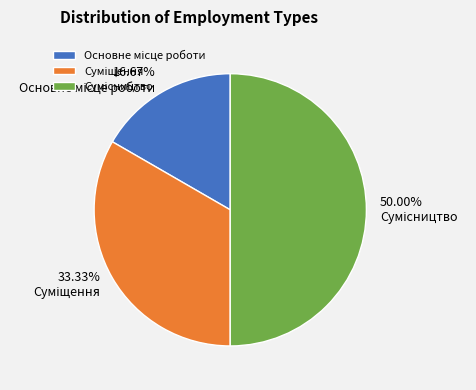

To the nearest percent, what percentage of the pie is Суміщення?

33%